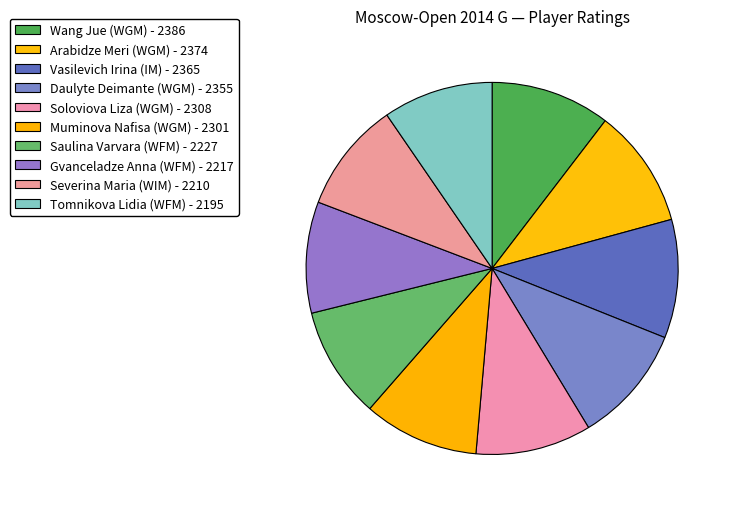

Count the number of slices in the pie.

10